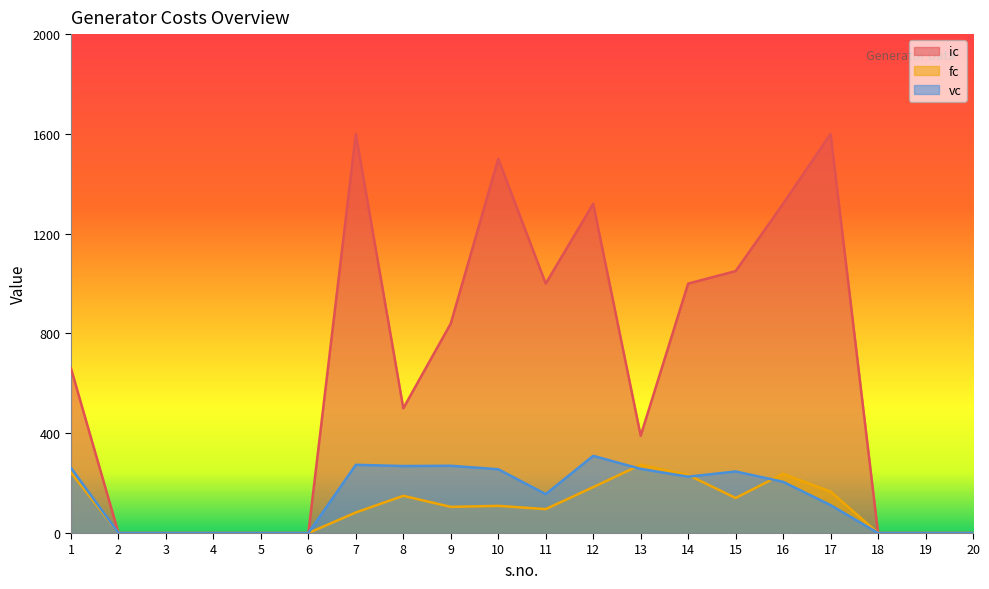

At which category does ic reach its first local peak?

7